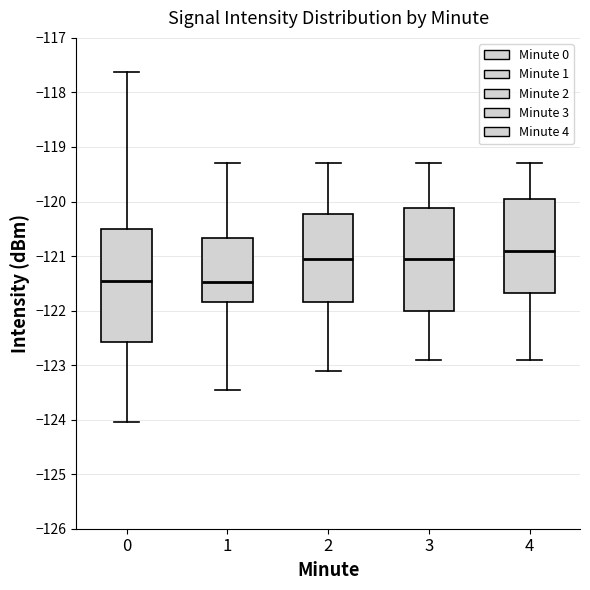

Where does the lower whisker of the box at x = 3 end on the y-axis? The values are not printed on the chart, so give them approximately, as read against the axis.

-122.9